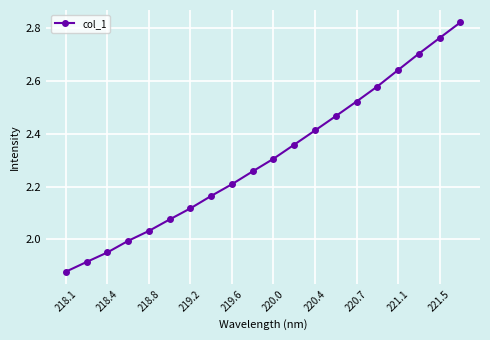

Which category has the lowest value across all series?

218.1